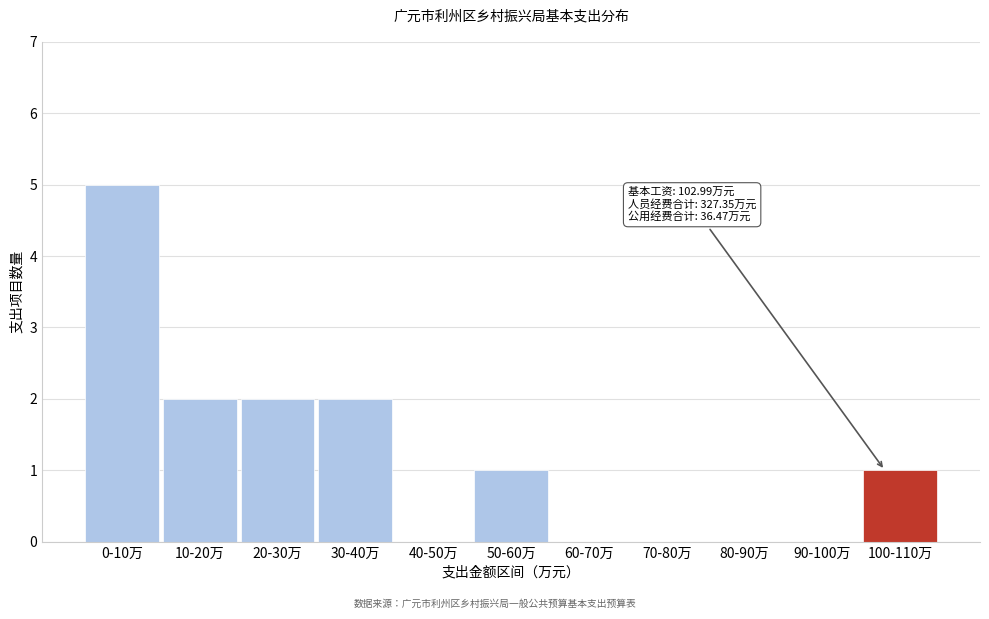

Reading right to left, transcribe all the data shown in this chart.

100-110万=1	90-100万=0	80-90万=0	70-80万=0	60-70万=0	50-60万=1	40-50万=0	30-40万=2	20-30万=2	10-20万=2	0-10万=5